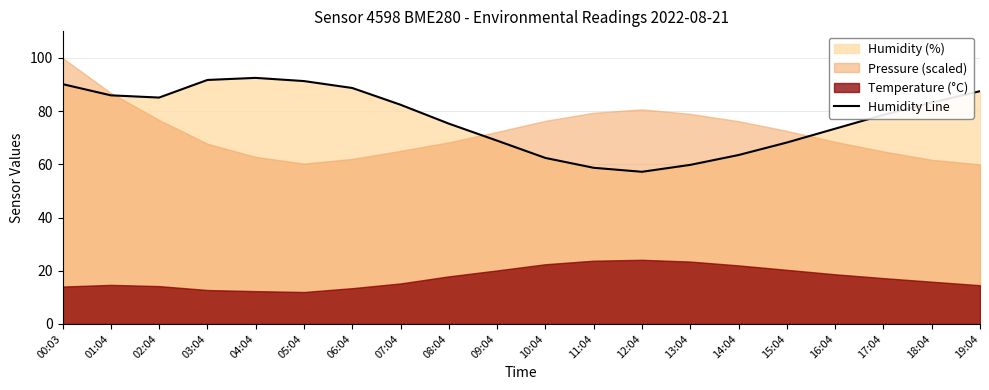

What is the ratio of the value at 09:04 to the value at 02:04?

0.8